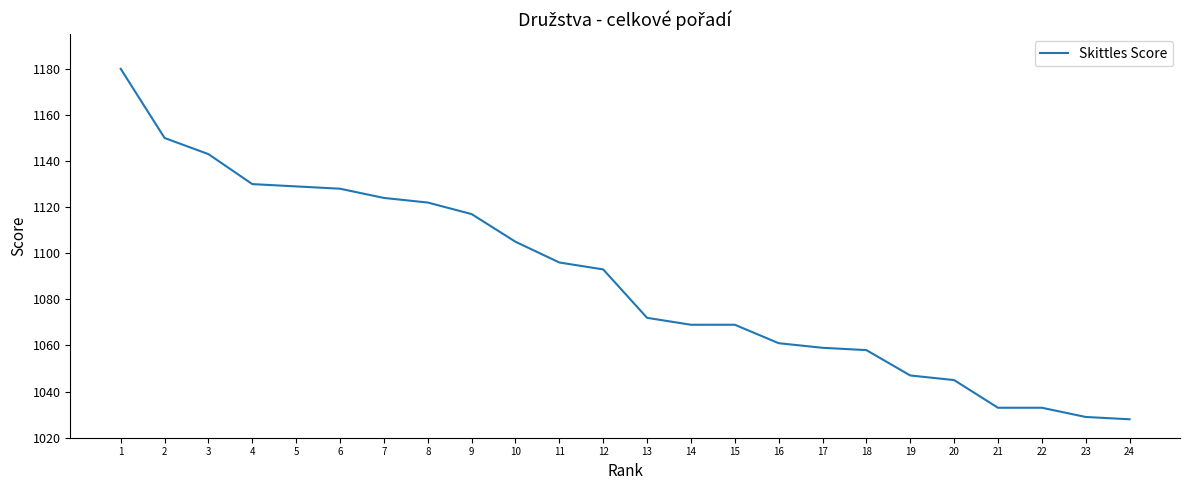

Which label corresponds to the largest value in the chart?

1